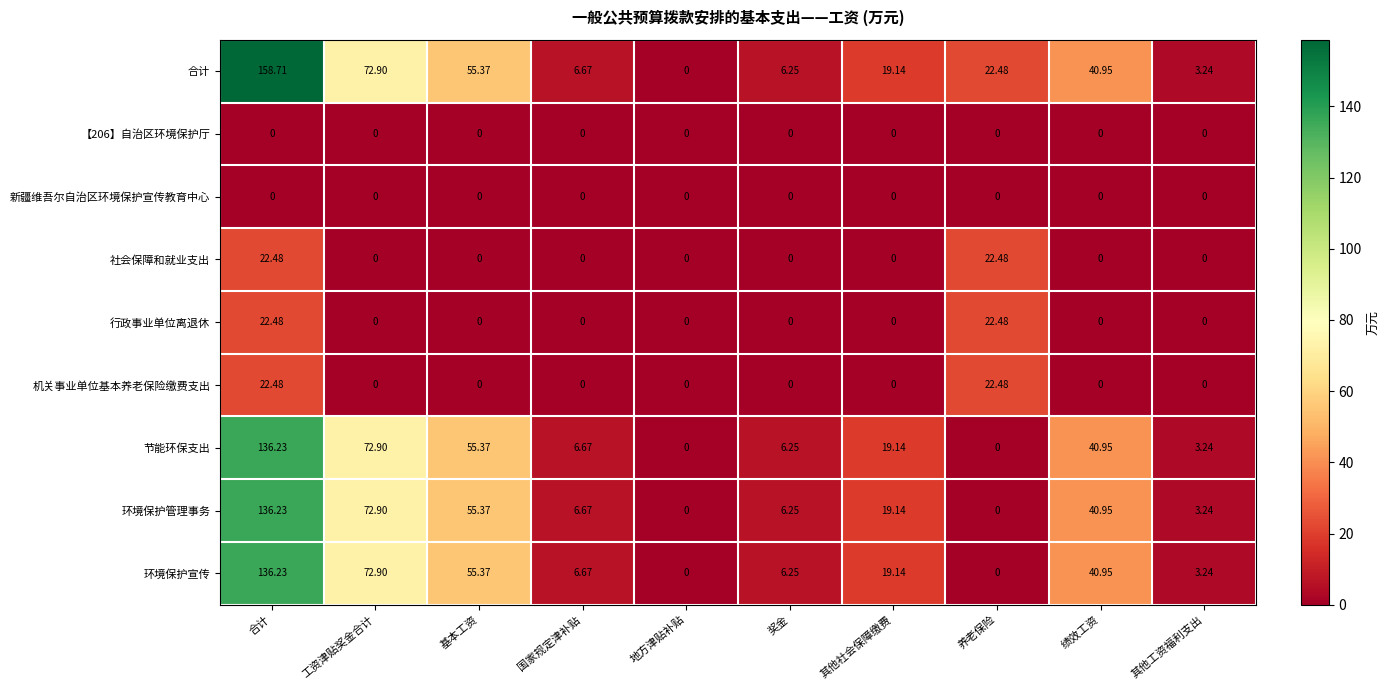

Which category has the highest value across all series?

合计